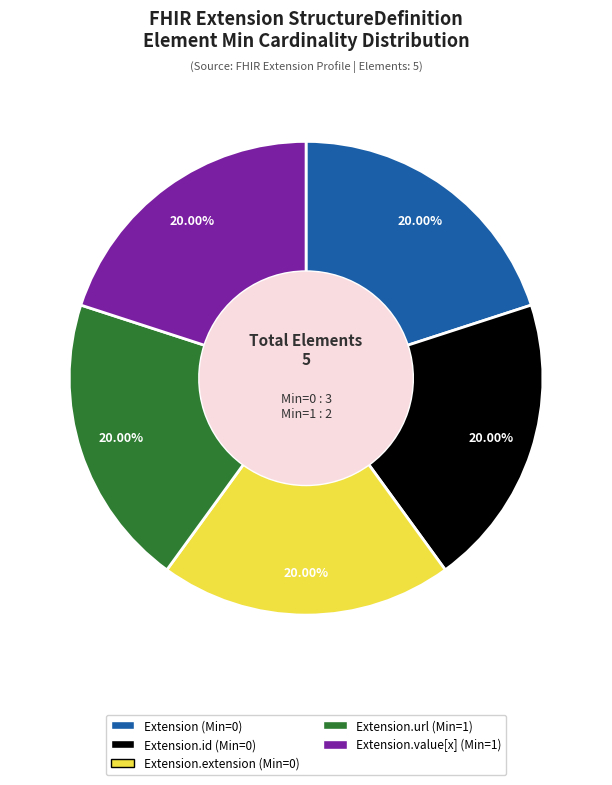

Does Extension.extension (Min=0) account for over 50% of the chart?

No